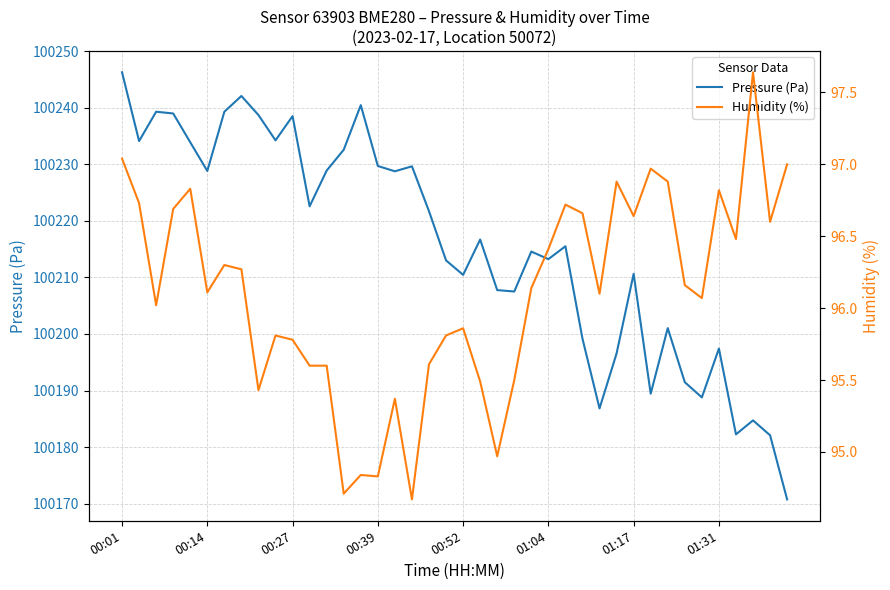

What is the sum of all Pressure (Pa) values?

4008628.0